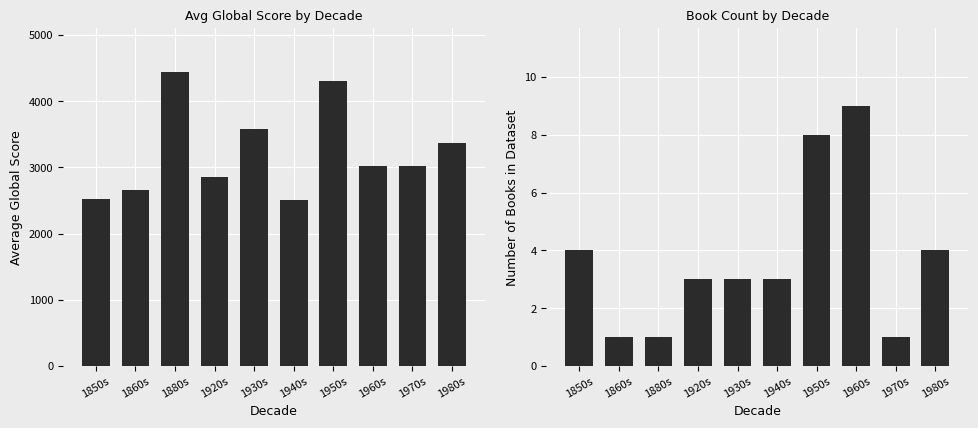

Is it true that Average Global Score equals 911 at 1850s?

False